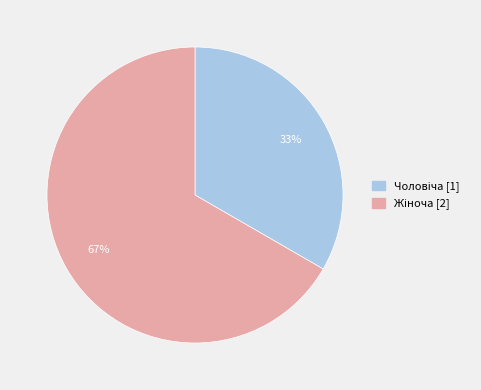

To the nearest percent, what is the average slice percentage?

50%